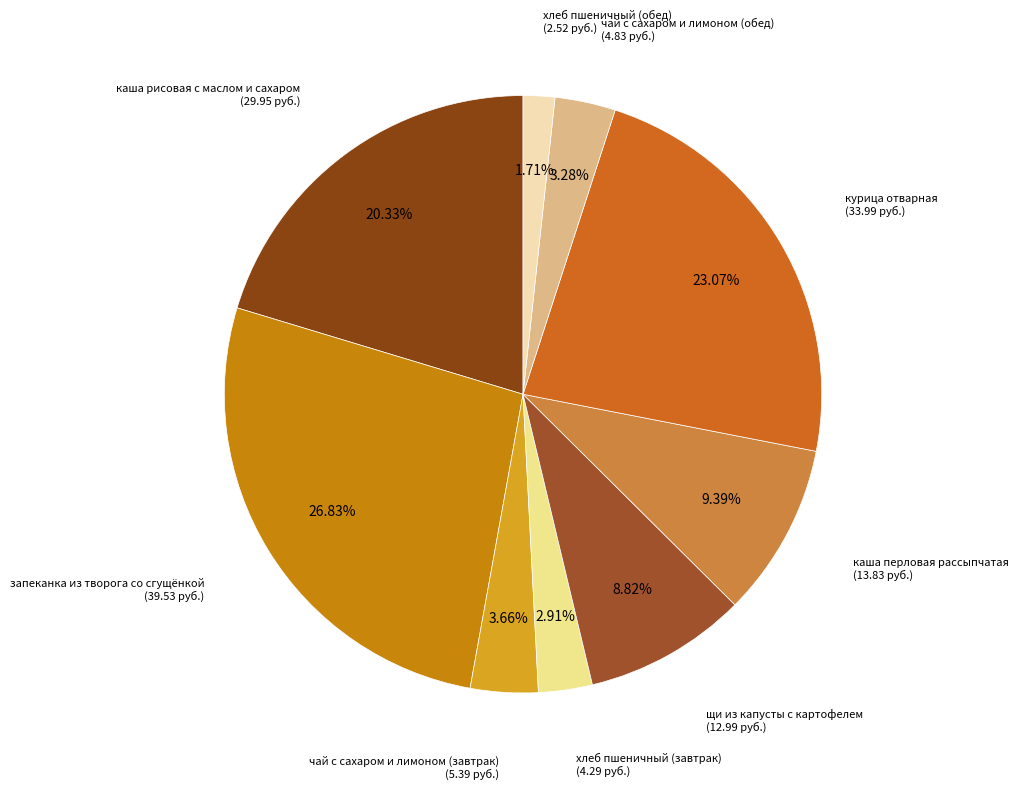

Count the number of slices in the pie.

9